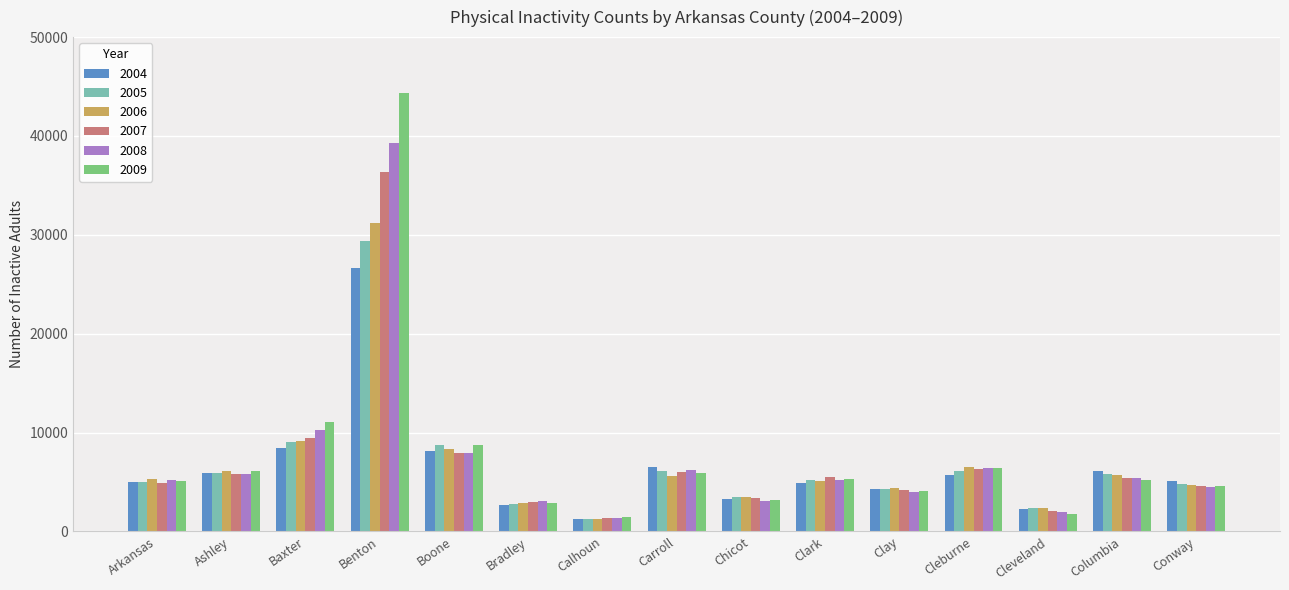

What is the maximum value for 2008?

39310